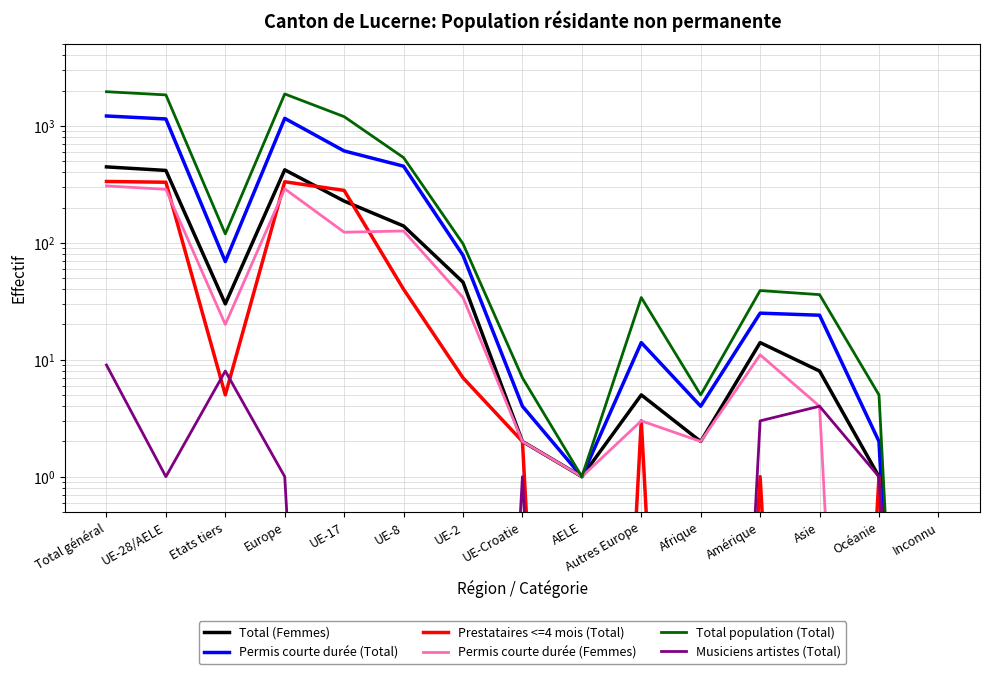

In Total population (Total), how many points are higher than both neighbors (excluding endpoints)?

3